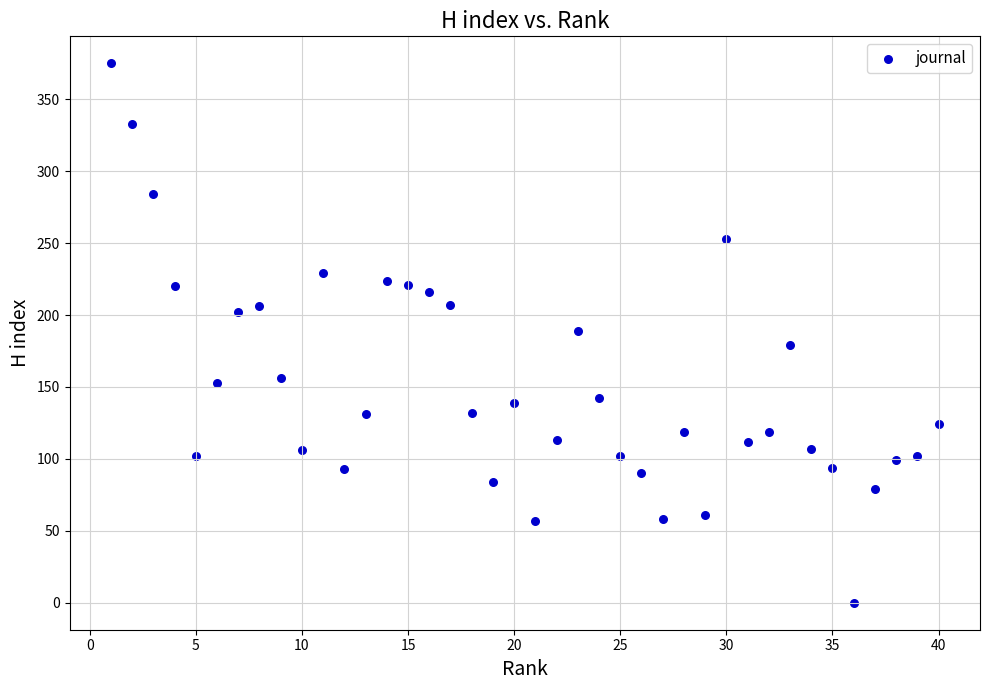

What is the range of Y values (max minus min)?

375